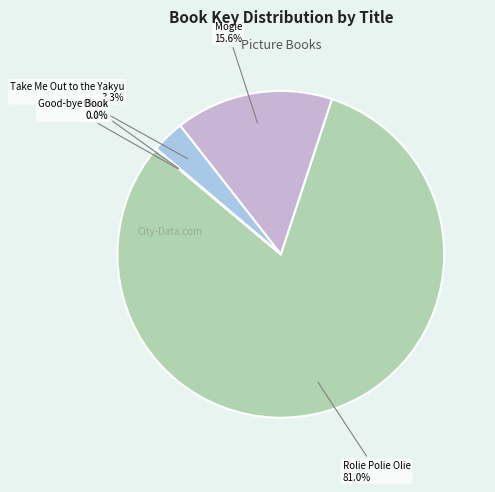

To the nearest percent, what portion does Mogie represent?

16%